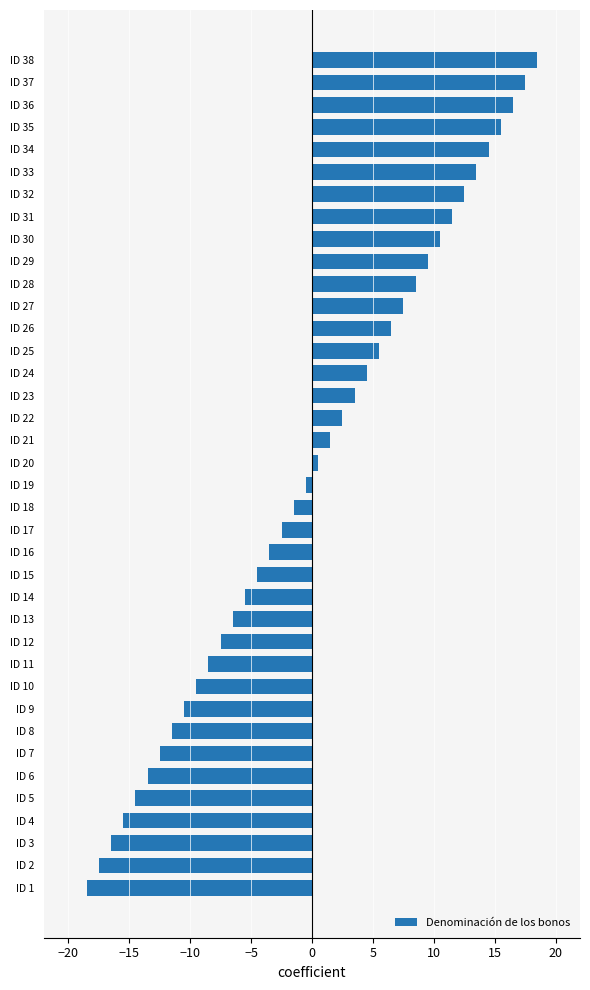

List the labels in order of value, largest first.

ID 38, ID 37, ID 36, ID 35, ID 34, ID 33, ID 32, ID 31, ID 30, ID 29, ID 28, ID 27, ID 26, ID 25, ID 24, ID 23, ID 22, ID 21, ID 20, ID 19, ID 18, ID 17, ID 16, ID 15, ID 14, ID 13, ID 12, ID 11, ID 10, ID 9, ID 8, ID 7, ID 6, ID 5, ID 4, ID 3, ID 2, ID 1